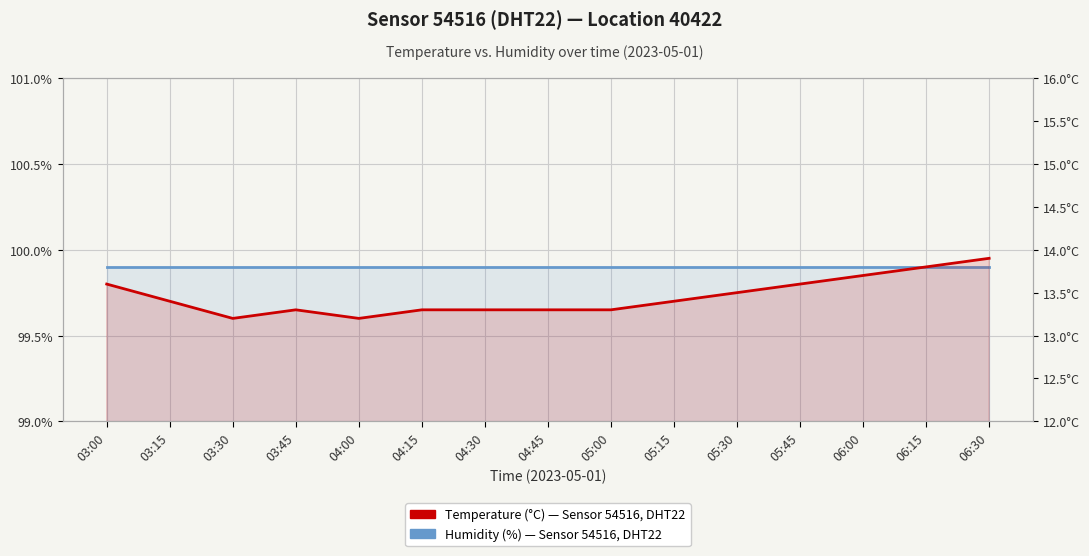

Does the chart display data point markers on the line(s)?

No